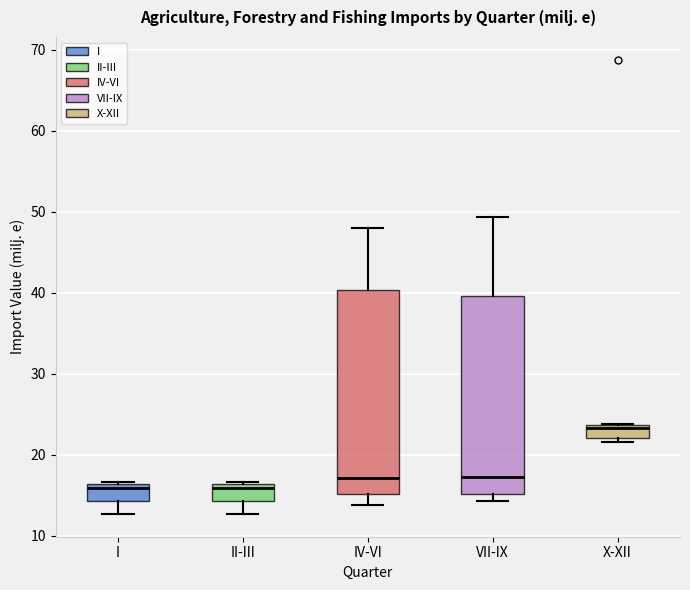

Where is the lower edge of the box for IV-VI on the y-axis? The values are not printed on the chart, so give them approximately, as read against the axis.

15